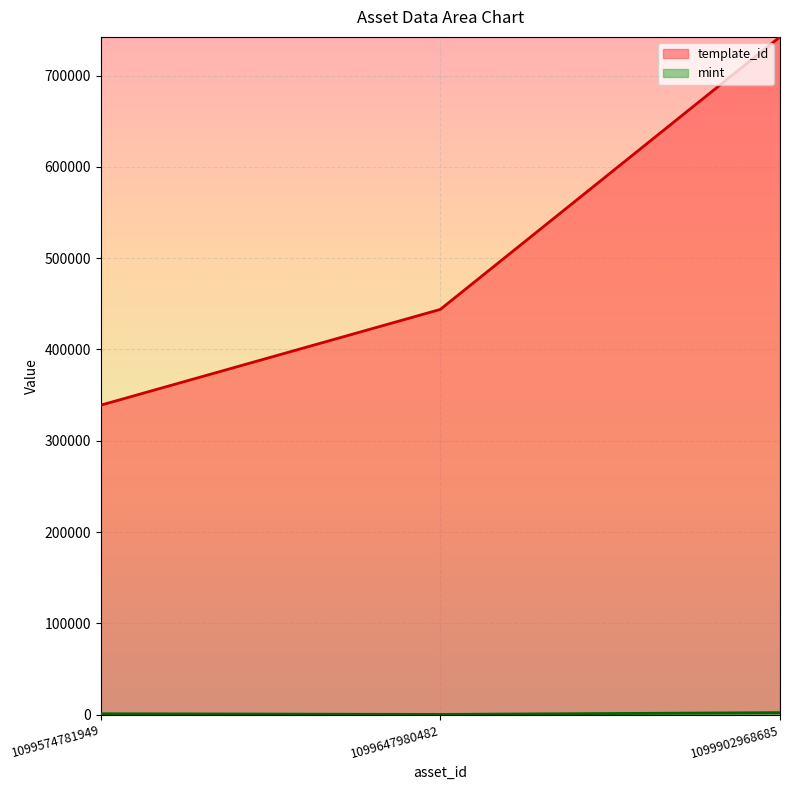

Where is mint nearest to the value 1327?

1099574781949